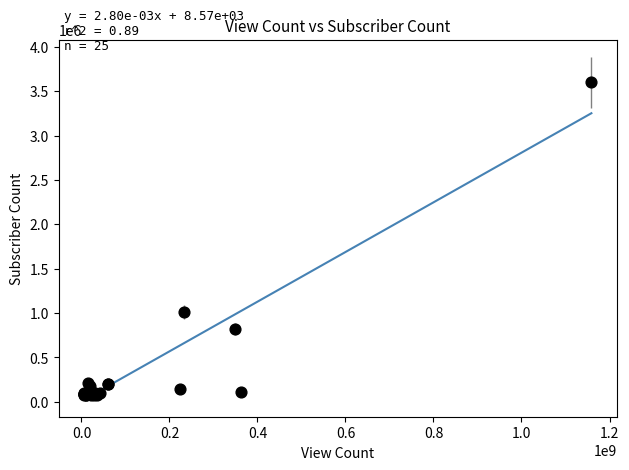

What Y value in the scatter plot is closest to 1835550?

1010000